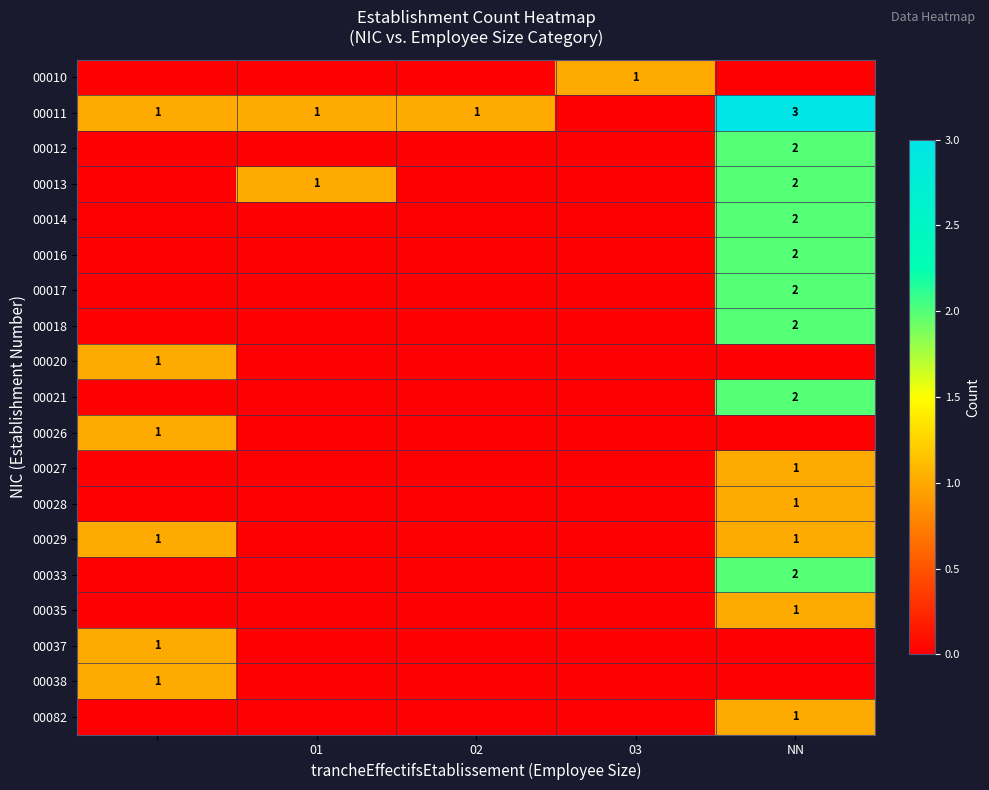

Which series has the largest total across all categories?

00011